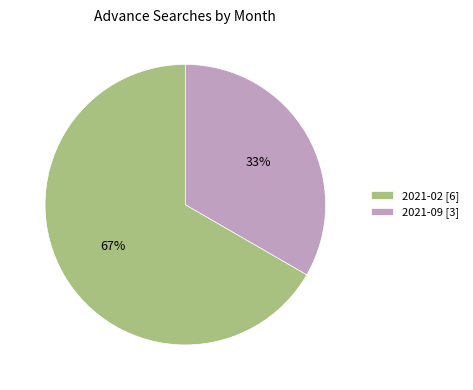

What percentage is the 2021-02 slice, to the nearest percent?

67%